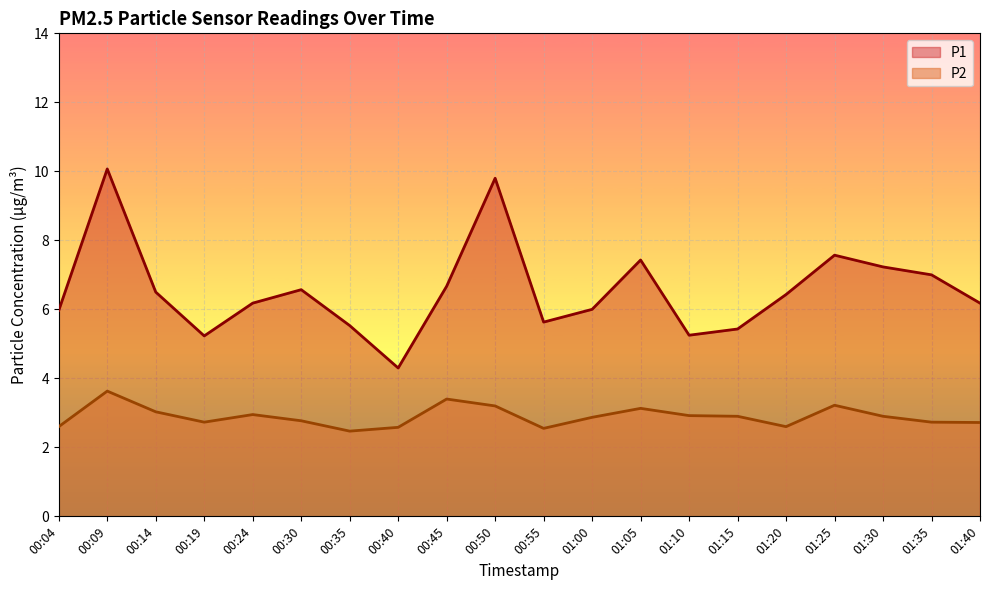

Which has a higher value, 00:09 or 01:15?

00:09